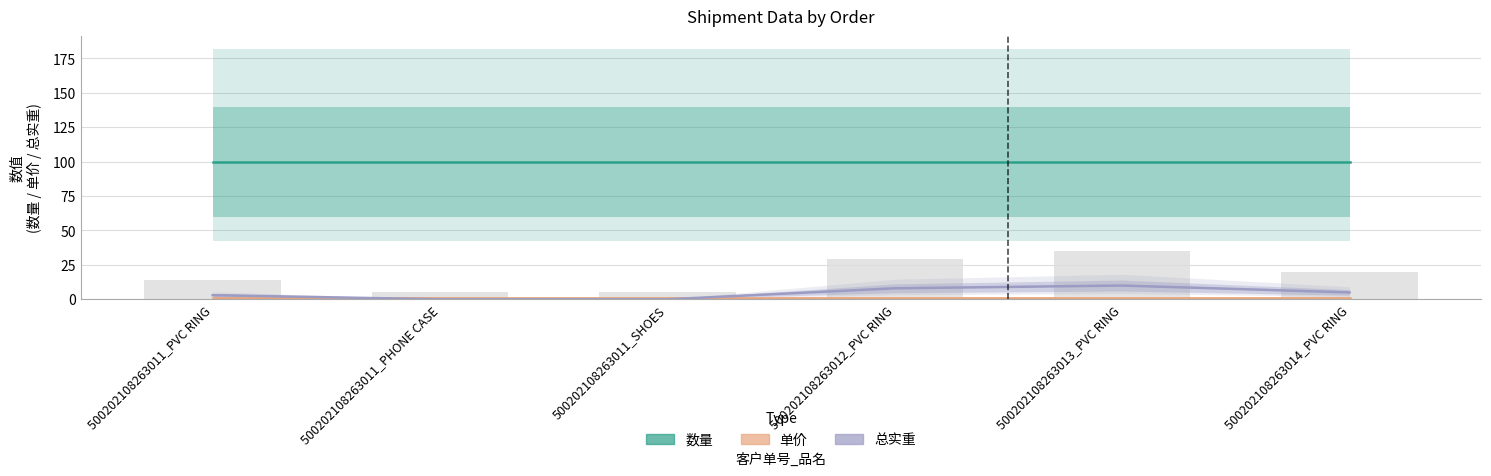

Rank the series by their maximum value, from lowest to highest.

单价, 总实重, 数量